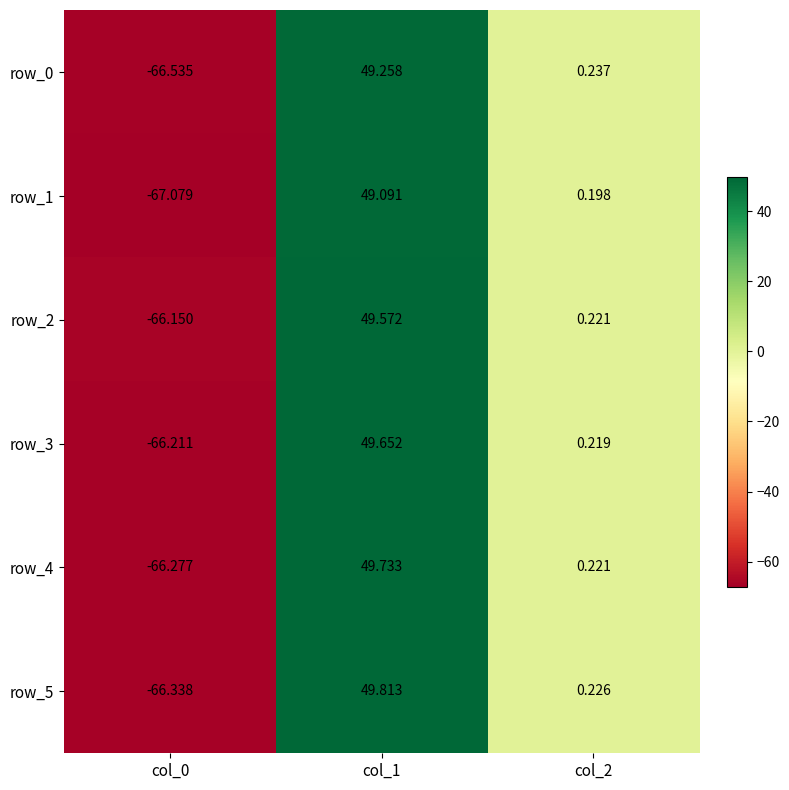

At which category is the sum across all series the highest?

col_1